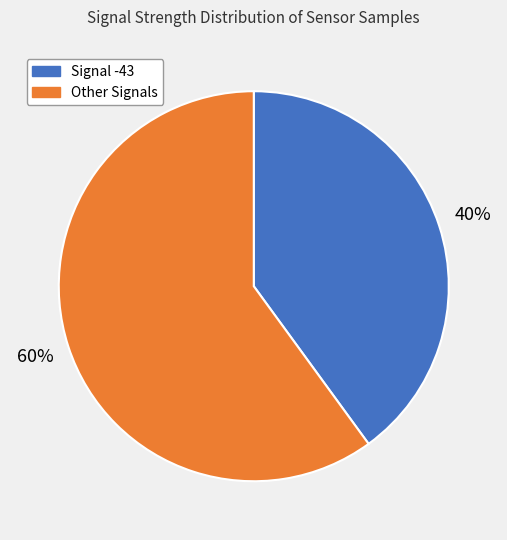

To the nearest percent, what is the average slice percentage?

50%